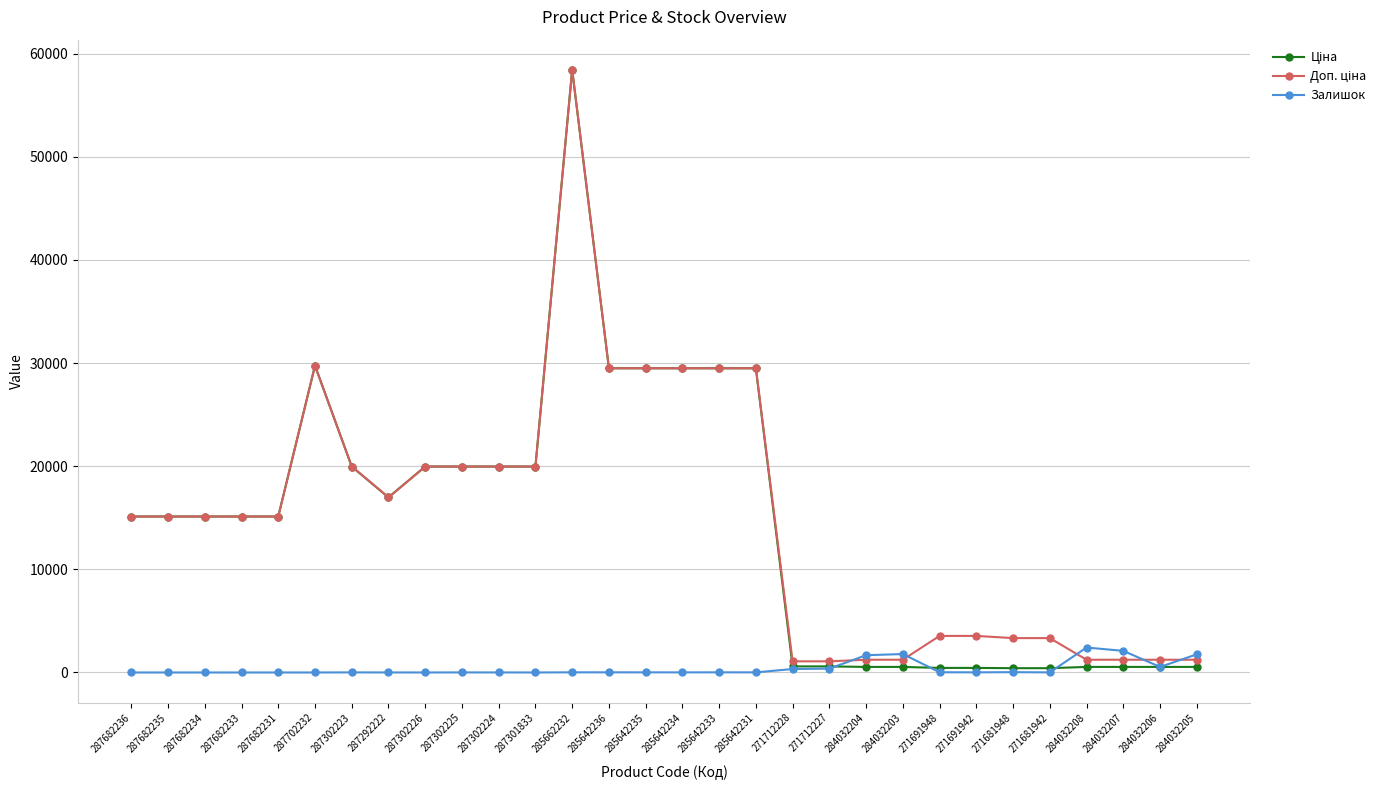

What is the greatest value displayed?

58426.5